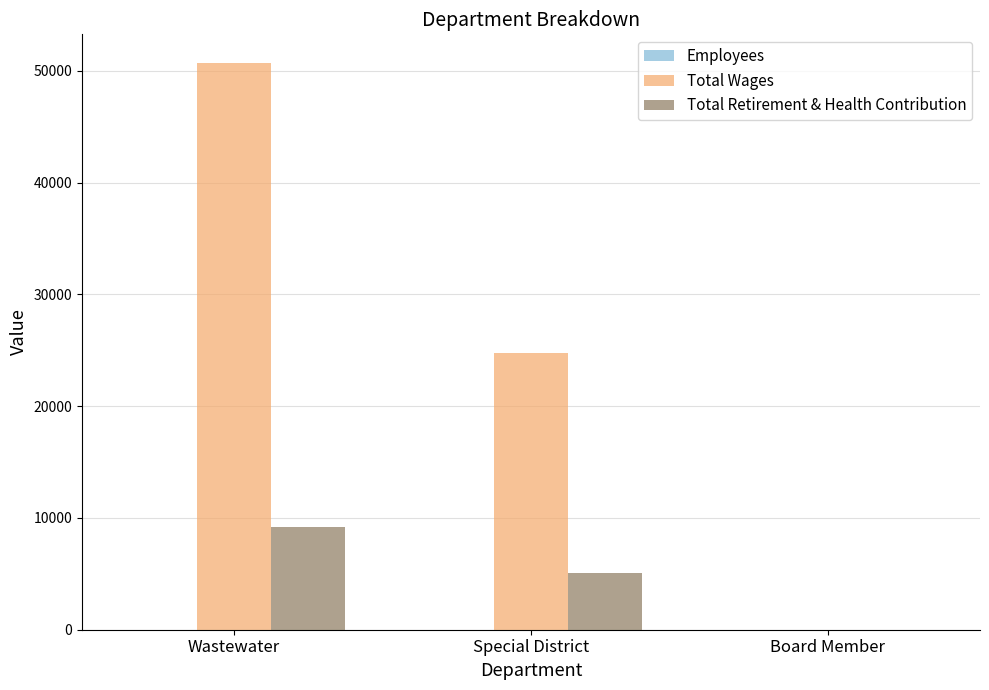

How many groups of bars are there?

3